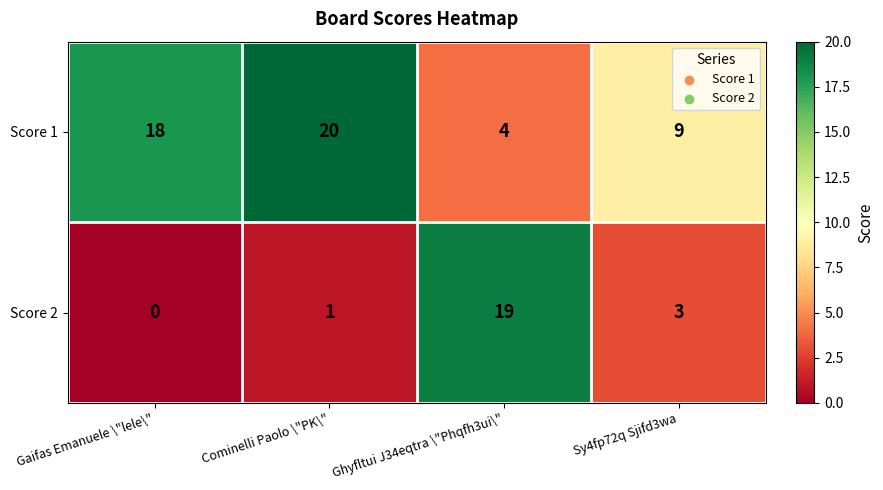

What is the highest value of the Score 1 series?

20